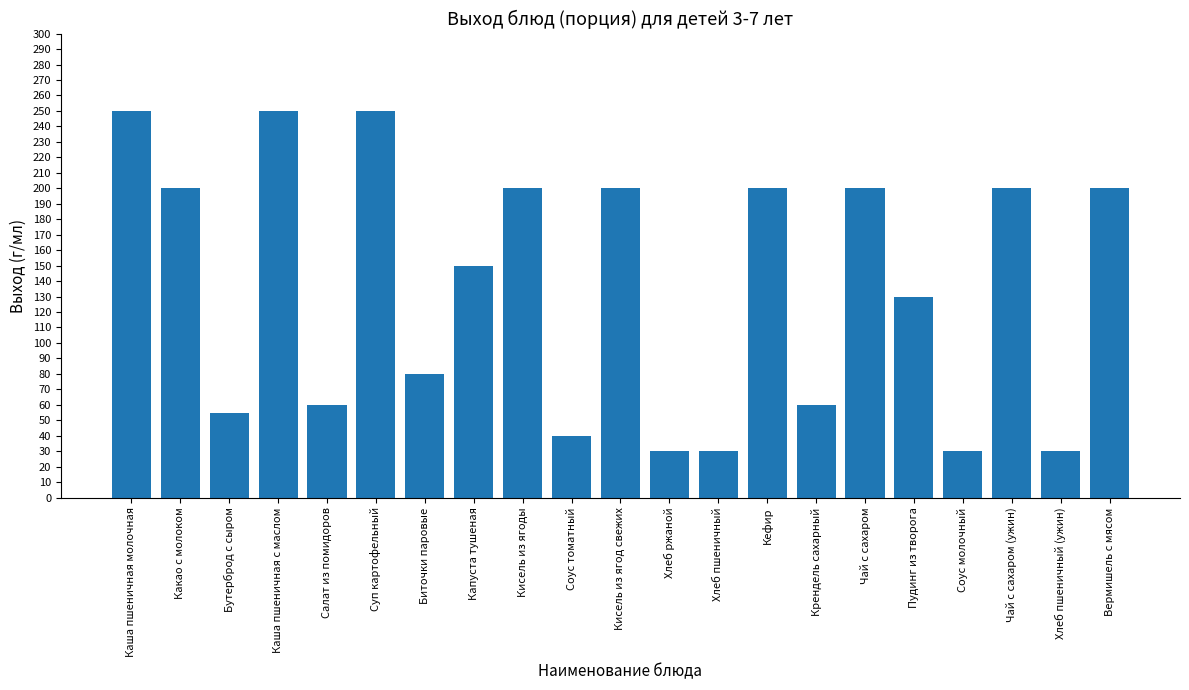

Count the number of data series in this chart.

1